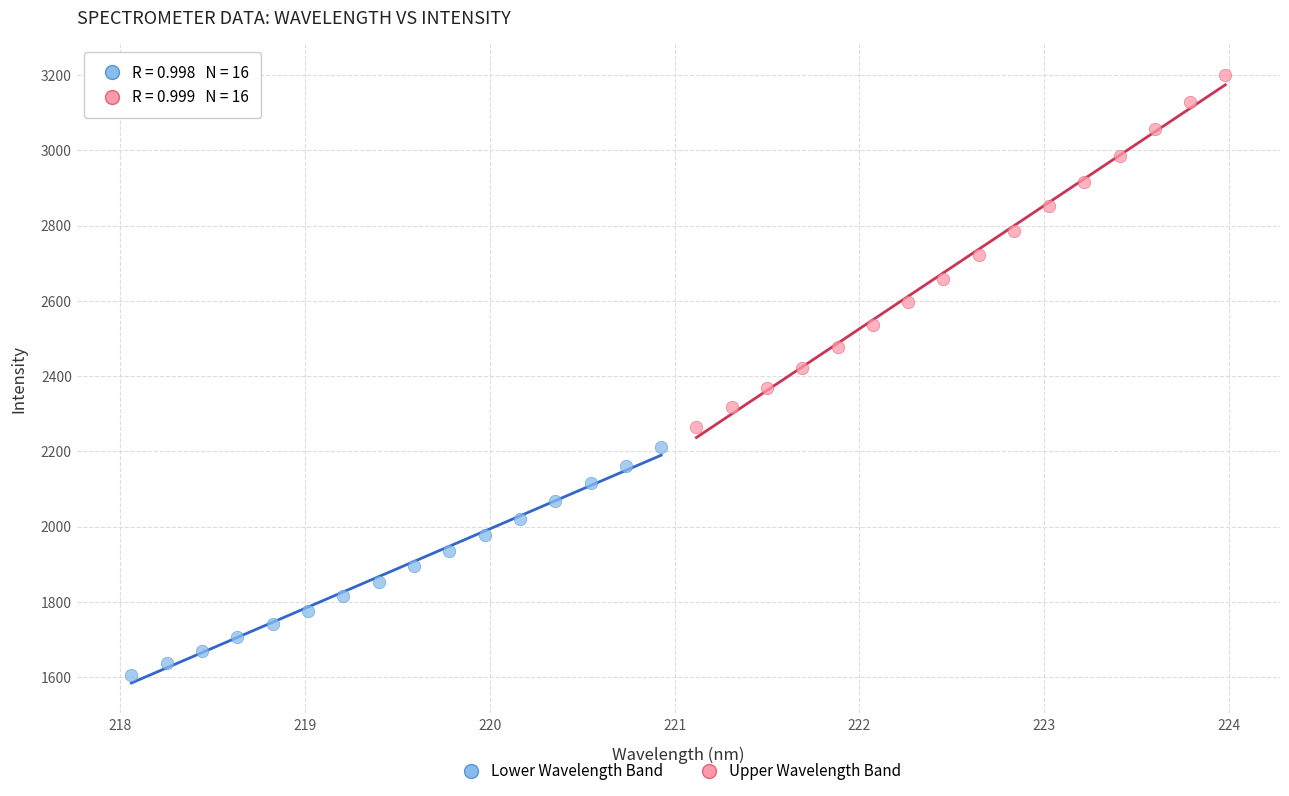

Which series has the largest Y range (max minus min)?

Upper Wavelength Band